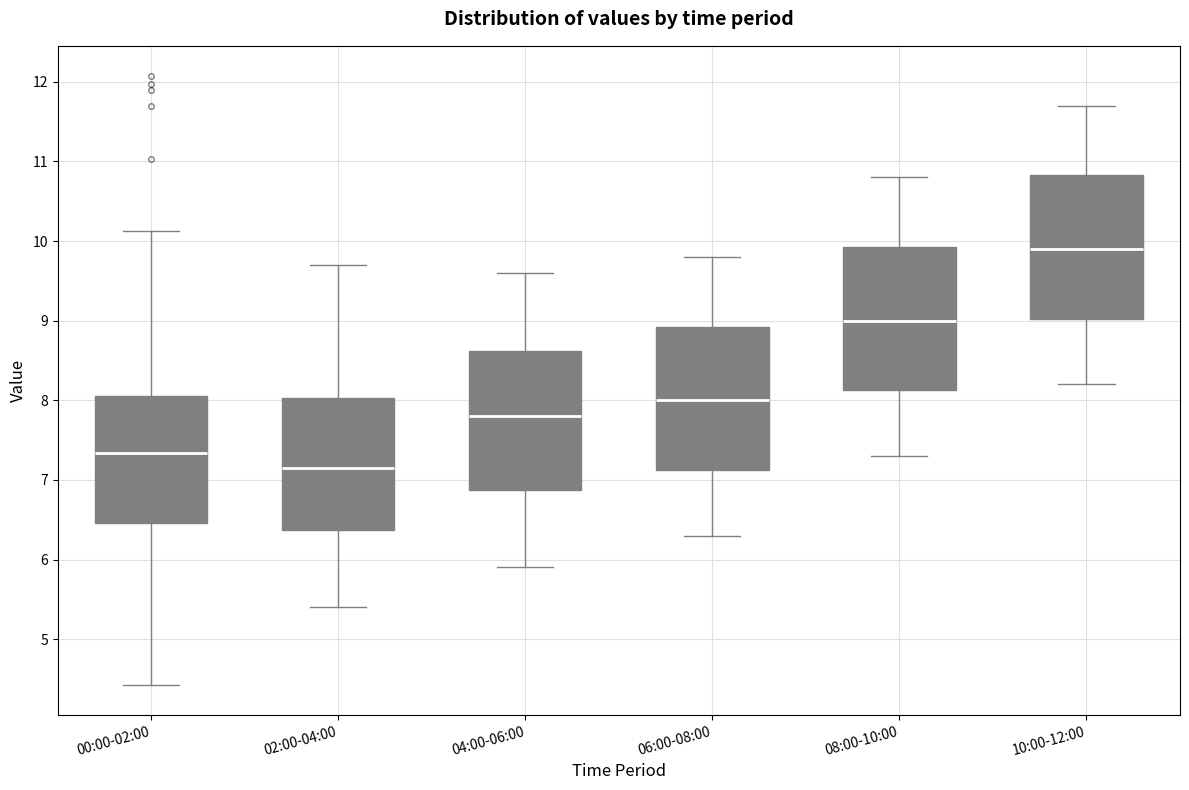

Where does the lower whisker of the box for 02:00-04:00 end on the y-axis? The values are not printed on the chart, so give them approximately, as read against the axis.

5.4